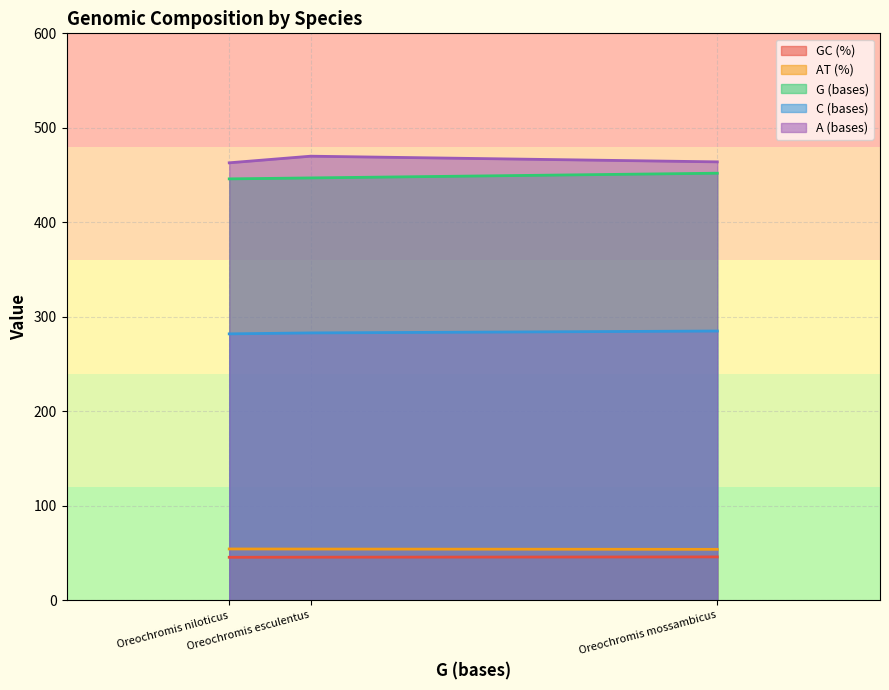

Reading left to right, list all the values displayed in this chart.

GC (%): Oreochromis esculentus=45.7	Oreochromis mossambicus=46.0	Oreochromis niloticus=45.6
AT (%): Oreochromis esculentus=54.3	Oreochromis mossambicus=54.0	Oreochromis niloticus=54.4
G (bases): Oreochromis esculentus=447.0	Oreochromis mossambicus=452.0	Oreochromis niloticus=446.0
C (bases): Oreochromis esculentus=283.0	Oreochromis mossambicus=285.0	Oreochromis niloticus=282.0
A (bases): Oreochromis esculentus=470.0	Oreochromis mossambicus=464.0	Oreochromis niloticus=463.0